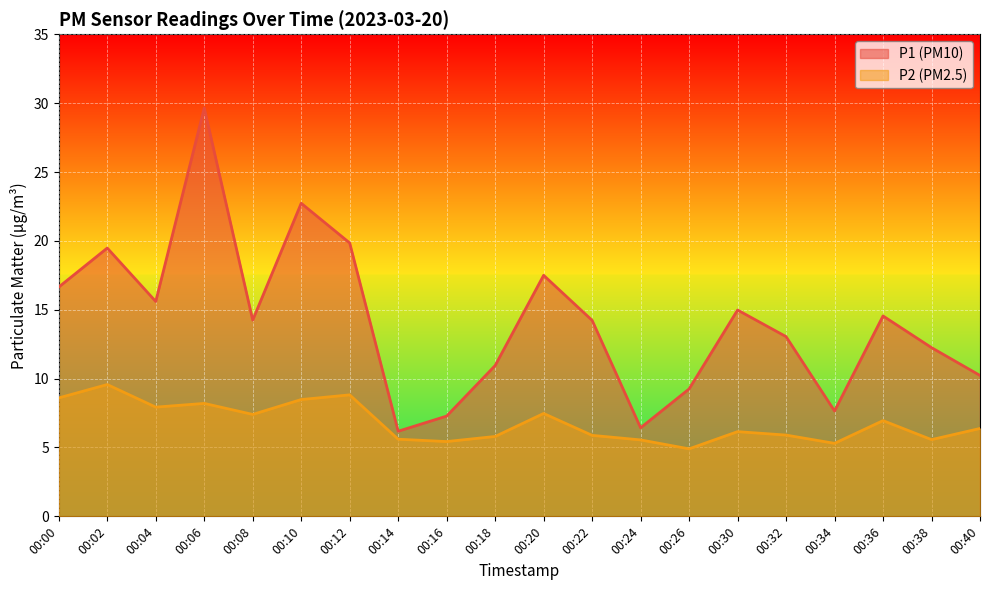

In P1, how many points are higher than both neighbors (excluding endpoints)?

6